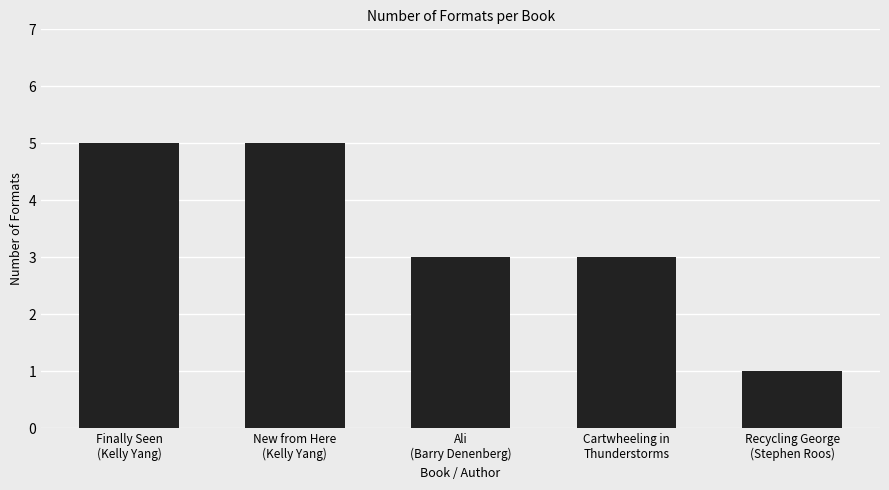

True or false: the data shows 1 at Recycling George
(Stephen Roos).

True